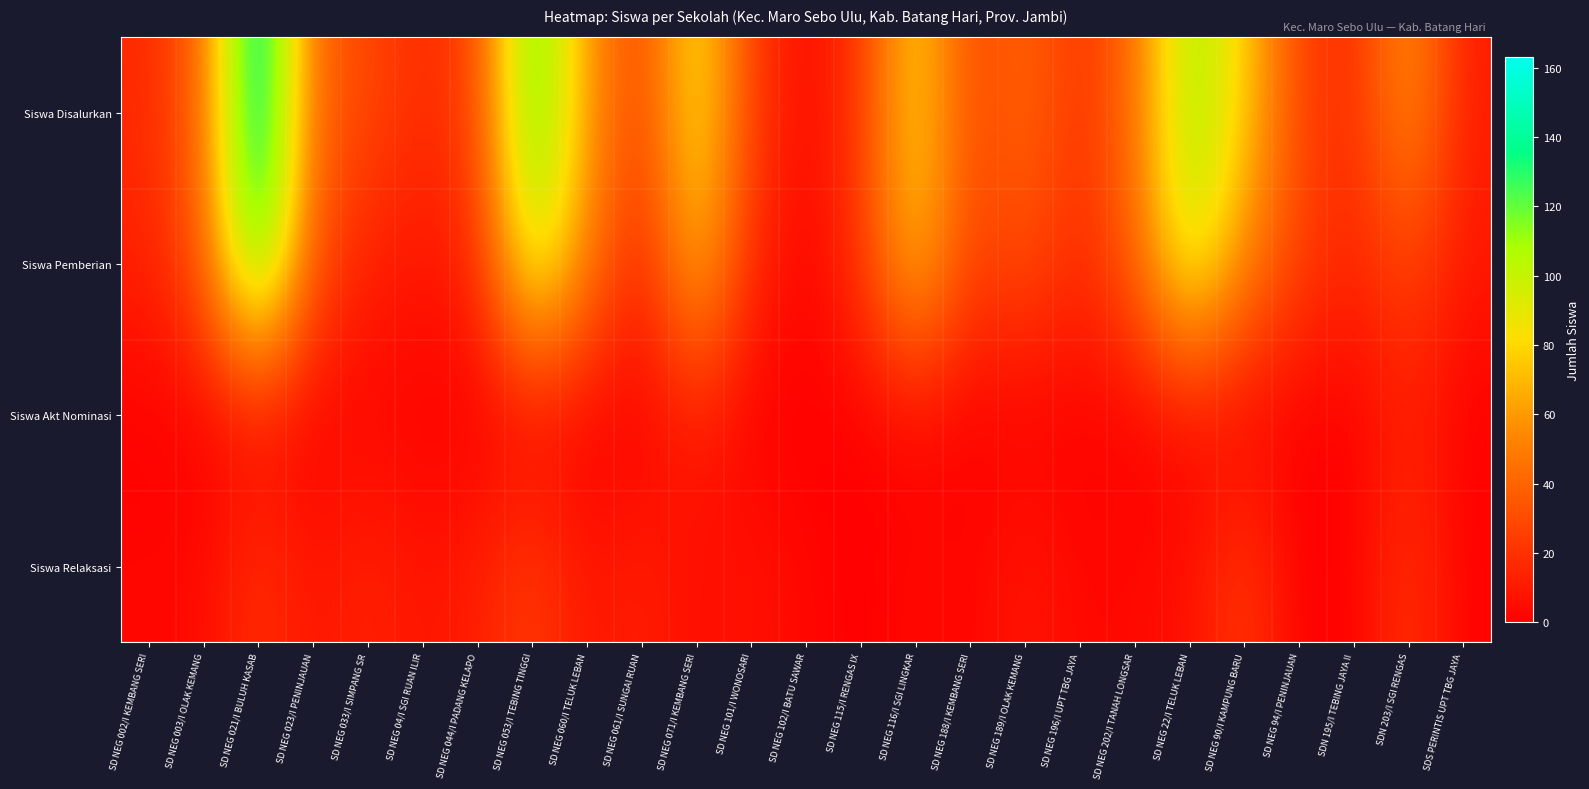

How many distinct data groups are displayed?

4